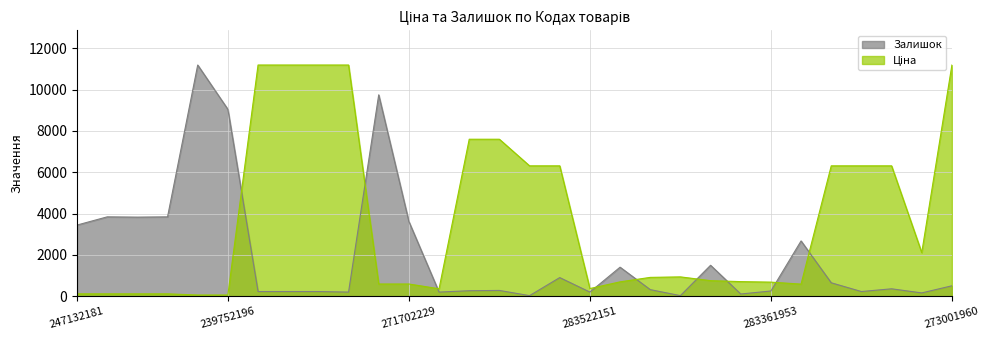

Reading left to right, transcribe all the data shown in this chart.

Ціна: 114.1	114.1	114.1	114.1	57.0	57.0	11188.2	11188.2	11188.2	11188.2	589.9	589.9	359.9	7596.5	7596.5	6308.8	6308.8	369.5	694.3	910.4	934.5	752.2	705.1	681.0	584.4	6308.8	6308.8	6308.8	2108.4	11188.2
Залишок: 3442.5	3839.7	3826.5	3839.7	11188.2	9043.2	225.1	225.1	225.1	198.6	9745.0	3614.6	198.6	264.8	278.0	26.5	900.3	198.6	1403.5	317.8	26.5	1496.2	105.9	251.6	2674.6	648.8	225.1	357.5	158.9	503.1